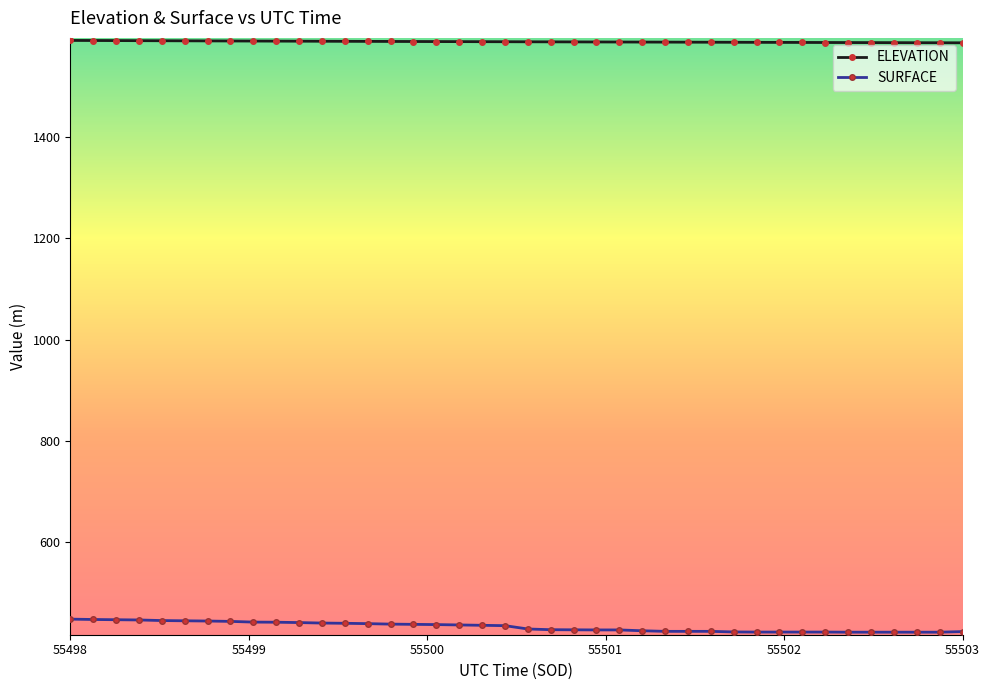

What is the value of the SURFACE point at the 23rd from the left?

427.4